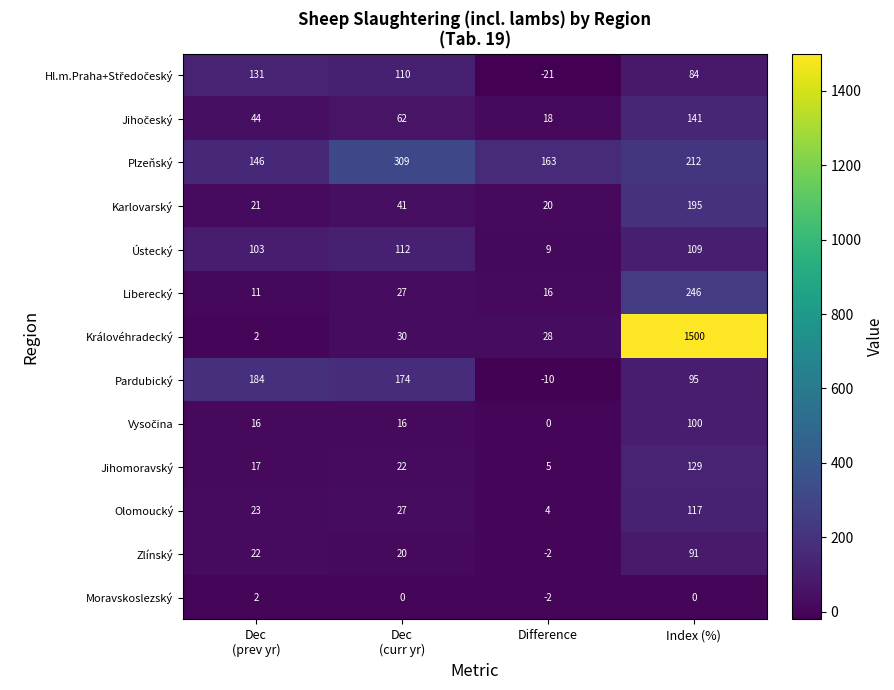

What is the average value of the Jihomoravský series?

43